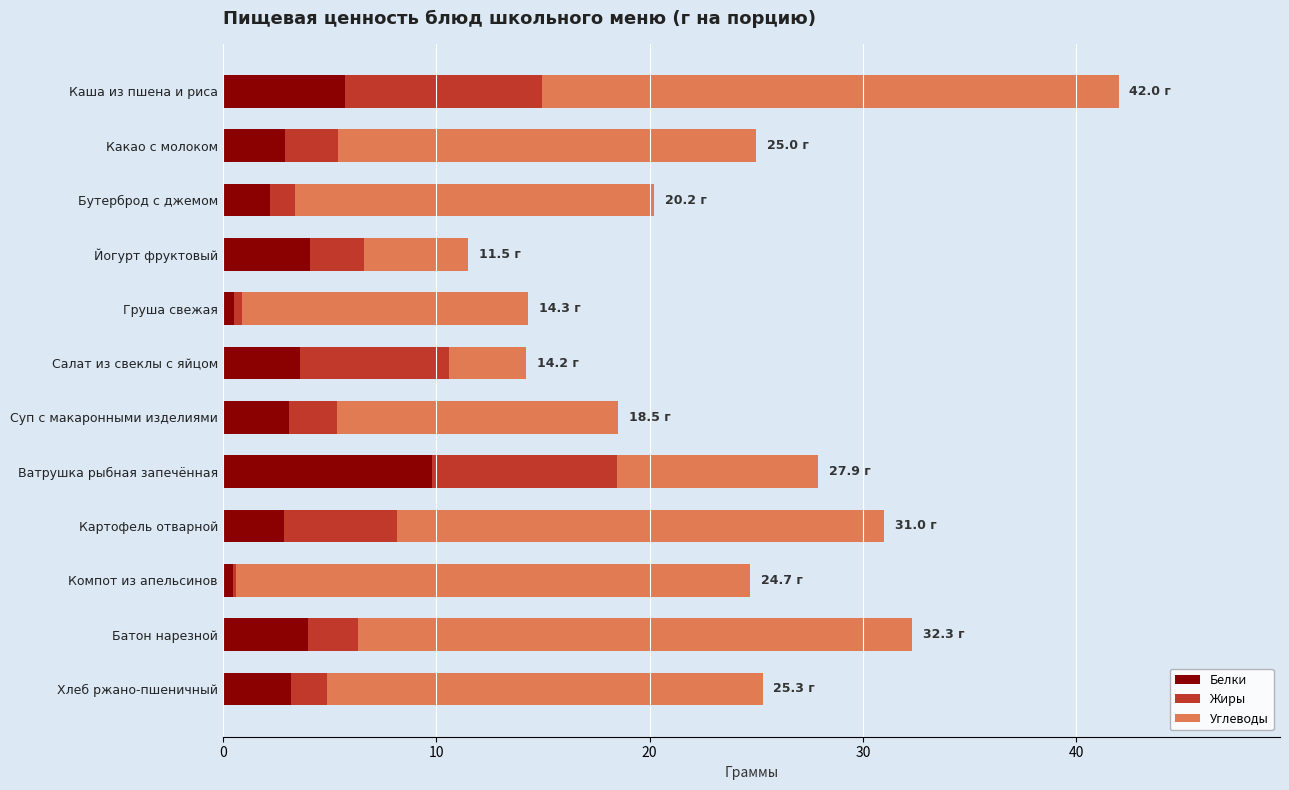

True or false: Белки has a value of 4.1 at Йогурт фруктовый.

True